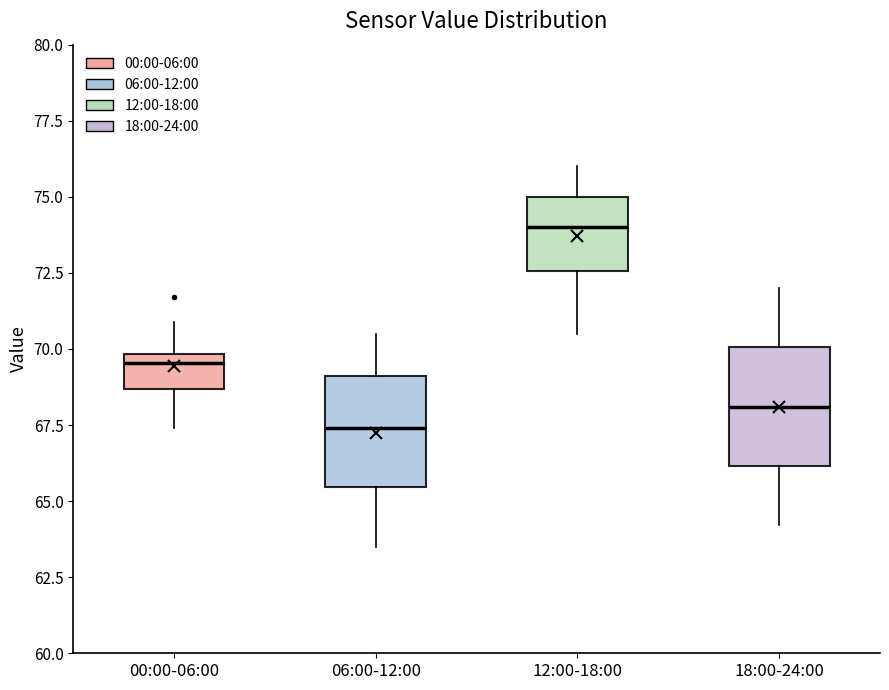

Reading left to right, read every box against the y-axis: the position of its median line, the range the box covers, and the ends of its whiskers. The values are not printed on the chart, so give them approximately, as read against the axis.

00:00-06:00: median 69.5, box 68.5 to 70.0, whiskers 67.5 to 71.0
06:00-12:00: median 67.5, box 65.5 to 69.0, whiskers 63.5 to 70.5
12:00-18:00: median 74.0, box 72.5 to 75.0, whiskers 70.5 to 76.0
18:00-24:00: median 68.0, box 66.0 to 70.0, whiskers 64.0 to 72.0